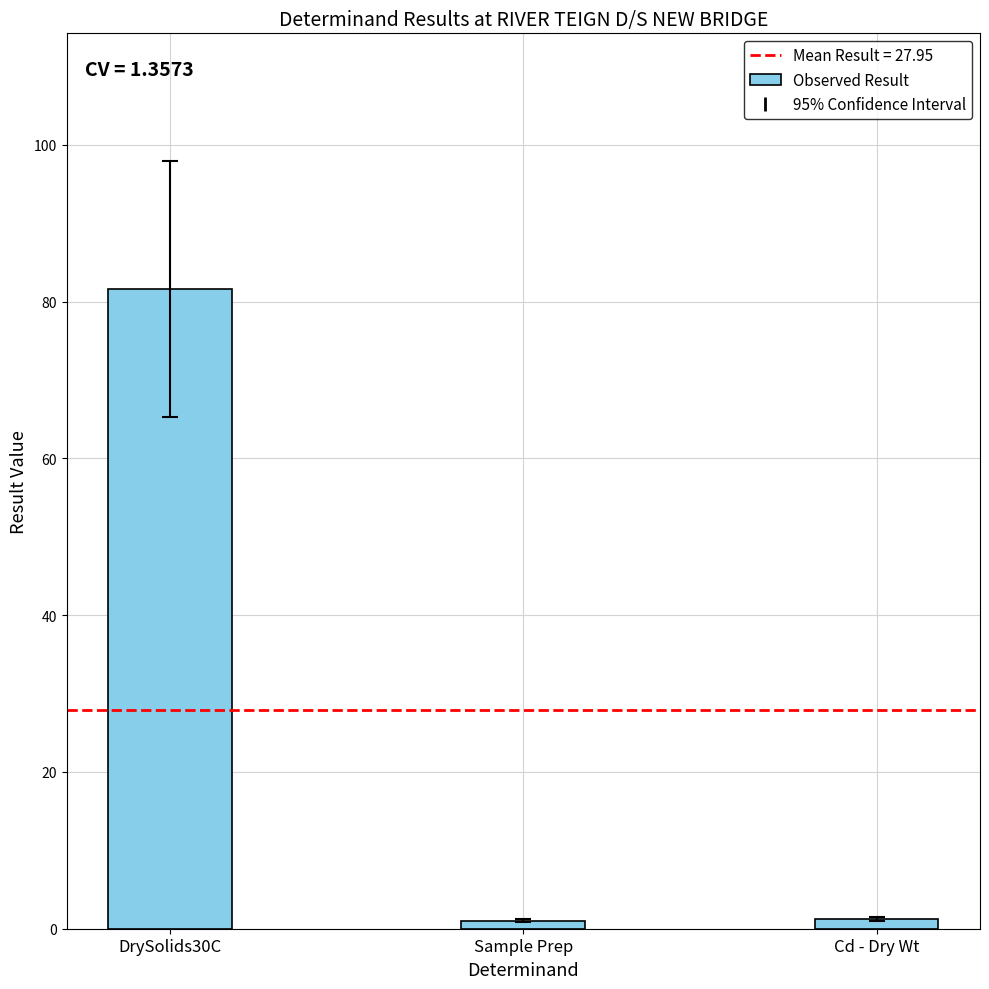

At which category does the chart reach its peak across all series?

DrySolids30C